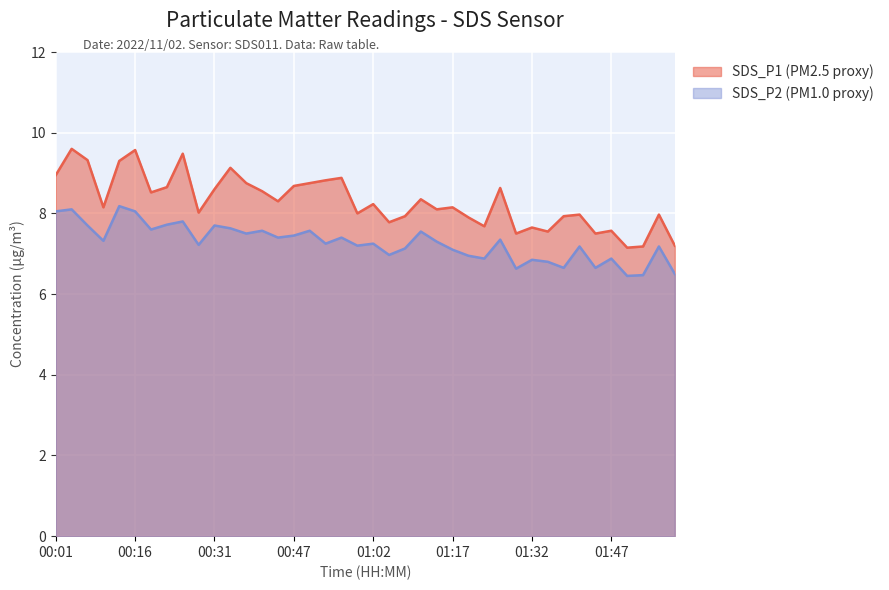

What is the sum of all SDS_P2 values?

291.1